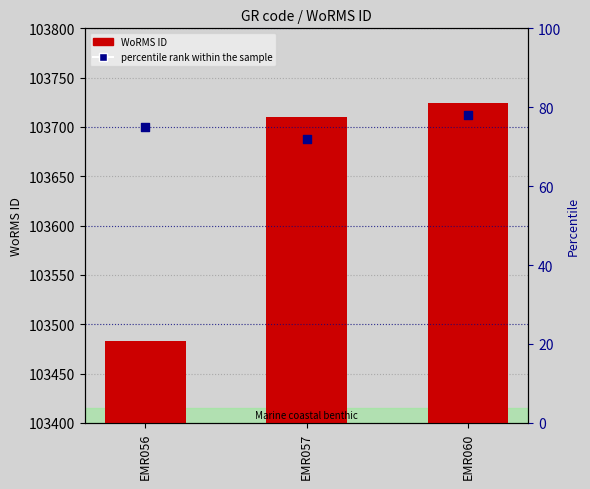

Is the value of percentile rank within the sample at EMR057 greater than the value of WoRMS ID at EMR056?

No